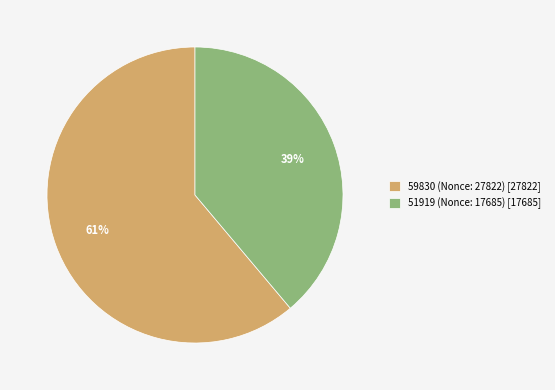

How many slices are in this pie chart?

2